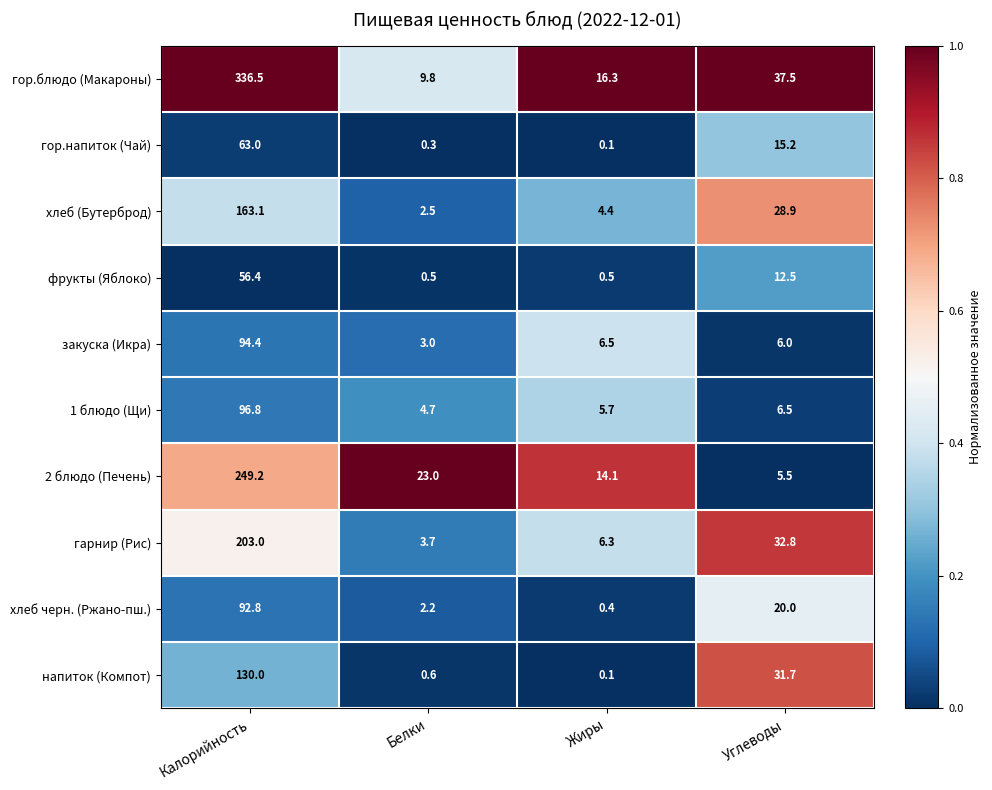

What is the total value across all series at Белки?

50.3